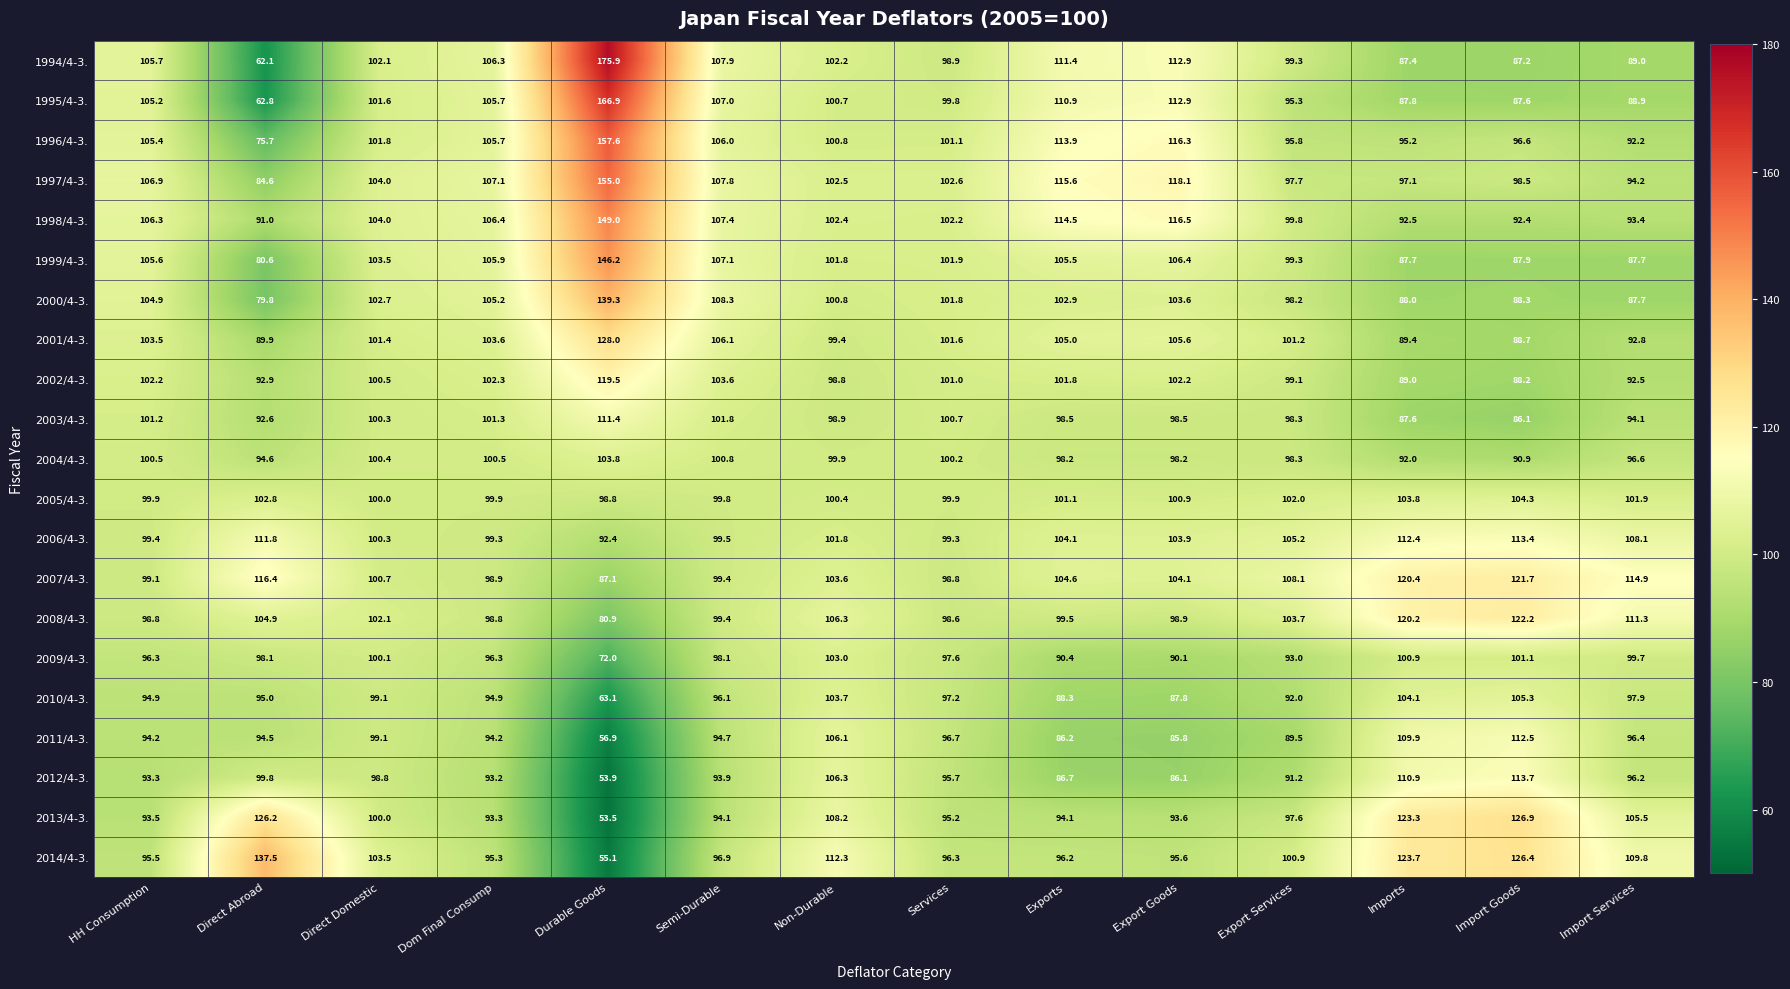

At which category does the chart reach its peak across all series?

Durable Goods